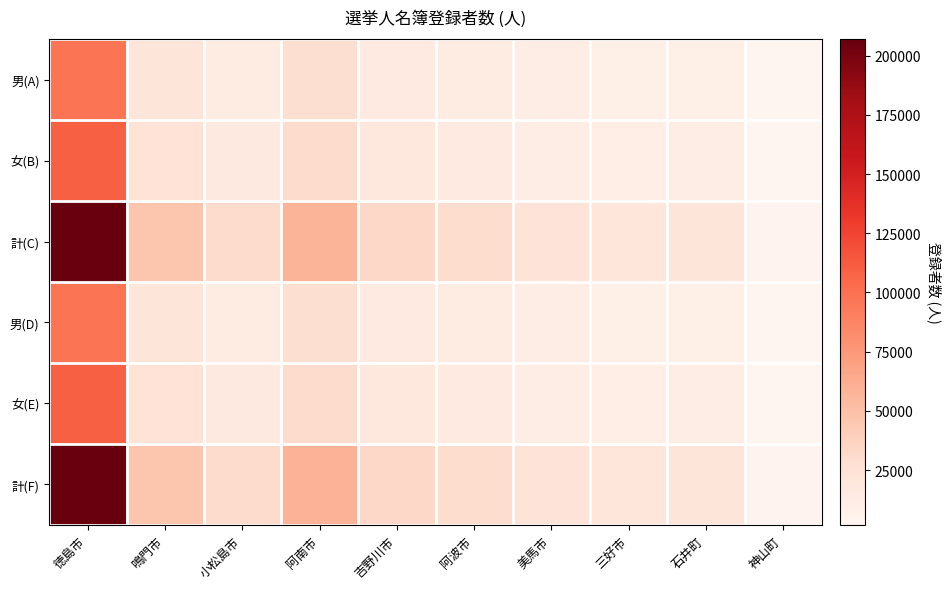

Reading left to right, extract all data points from this chart.

男(A): 徳島市=96856	鳴門市=21890	小松島市=14662	阿南市=28006	吉野川市=15273	阿波市=14138	美馬市=10792	三好市=9272	石井町=9755	神山町=1943
女(B): 徳島市=109666	鳴門市=24223	小松島市=15592	阿南市=29967	吉野川市=17202	阿波市=15382	美馬市=11797	三好市=10334	石井町=10948	神山町=2153
計(C): 徳島市=206522	鳴門市=46113	小松島市=30254	阿南市=57973	吉野川市=32475	阿波市=29520	美馬市=22589	三好市=19606	石井町=20703	神山町=4096
男(D): 徳島市=97039	鳴門市=21912	小松島市=14731	阿南市=28075	吉野川市=15326	阿波市=14195	美馬市=10841	三好市=9323	石井町=9760	神山町=1955
女(E): 徳島市=109877	鳴門市=24271	小松島市=15673	阿南市=30039	吉野川市=17263	阿波市=15419	美馬市=11860	三好市=10396	石井町=10987	神山町=2170
計(F): 徳島市=206916	鳴門市=46183	小松島市=30404	阿南市=58114	吉野川市=32589	阿波市=29614	美馬市=22701	三好市=19719	石井町=20747	神山町=4125